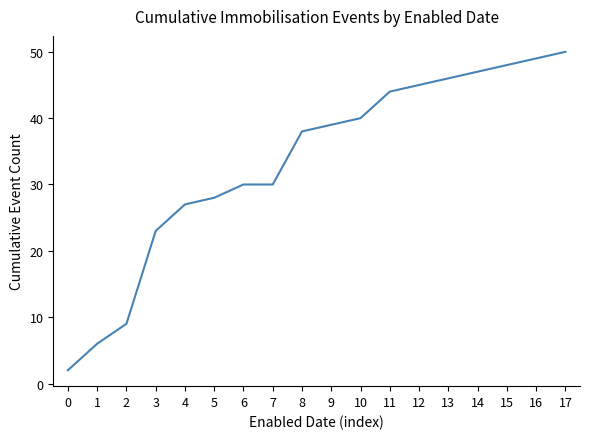

Reading left to right, transcribe all the data shown in this chart.

0=2	1=6	2=9	3=23	4=27	5=28	6=30	7=30	8=38	9=39	10=40	11=44	12=45	13=46	14=47	15=48	16=49	17=50